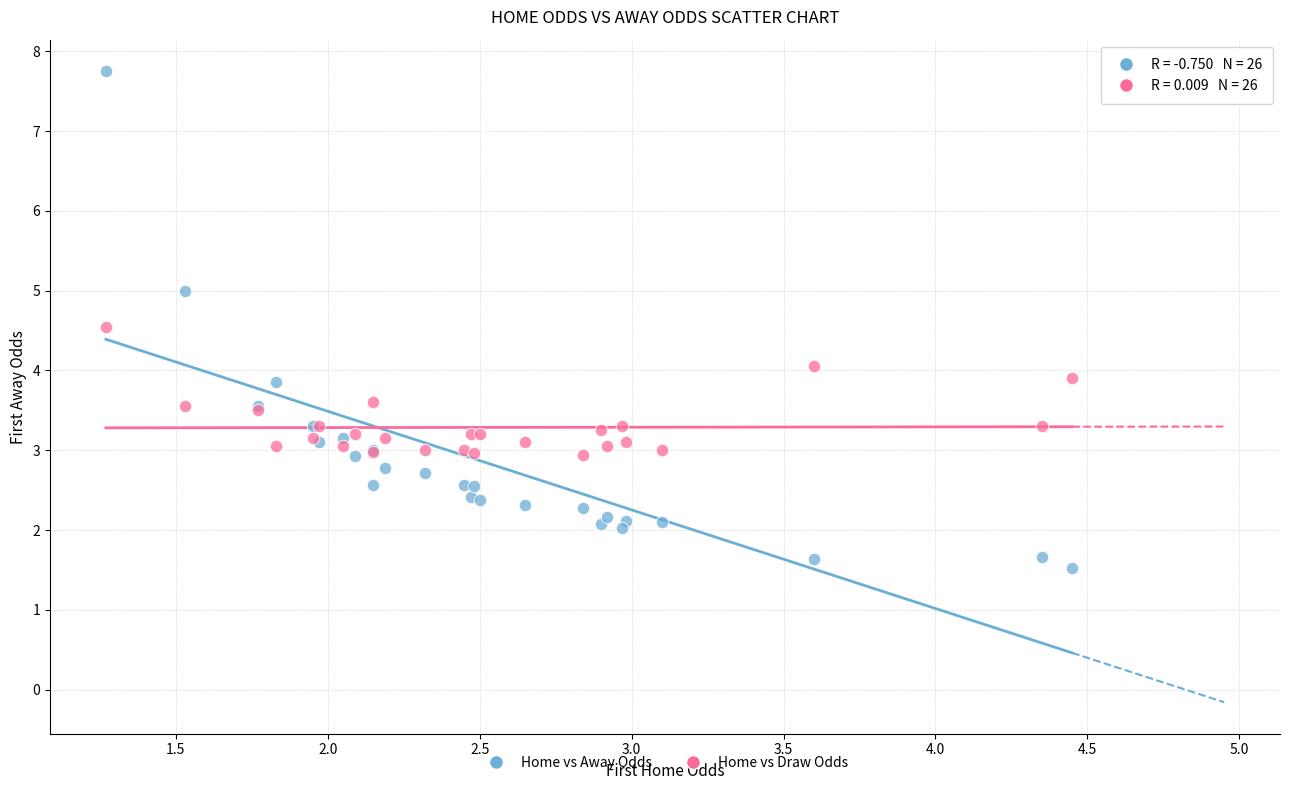

What is the X range (max minus min) for the scatter plot?

3.2